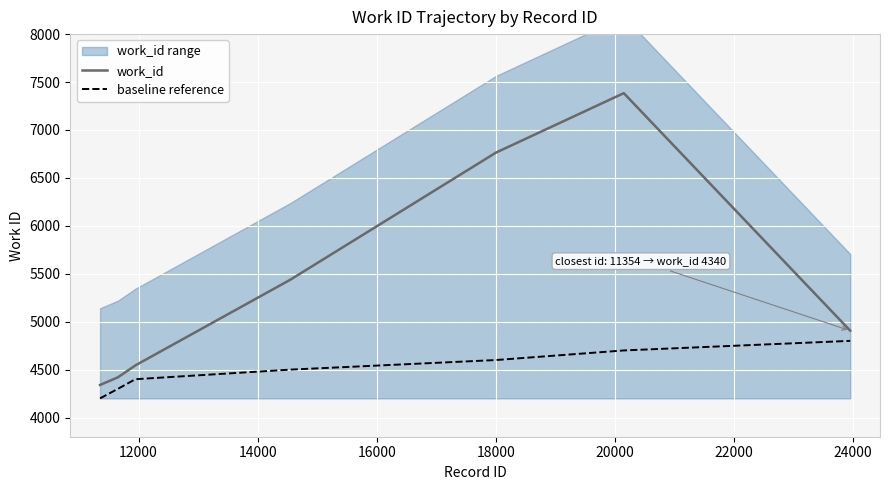

What is the lowest value of the work_id series?

4340